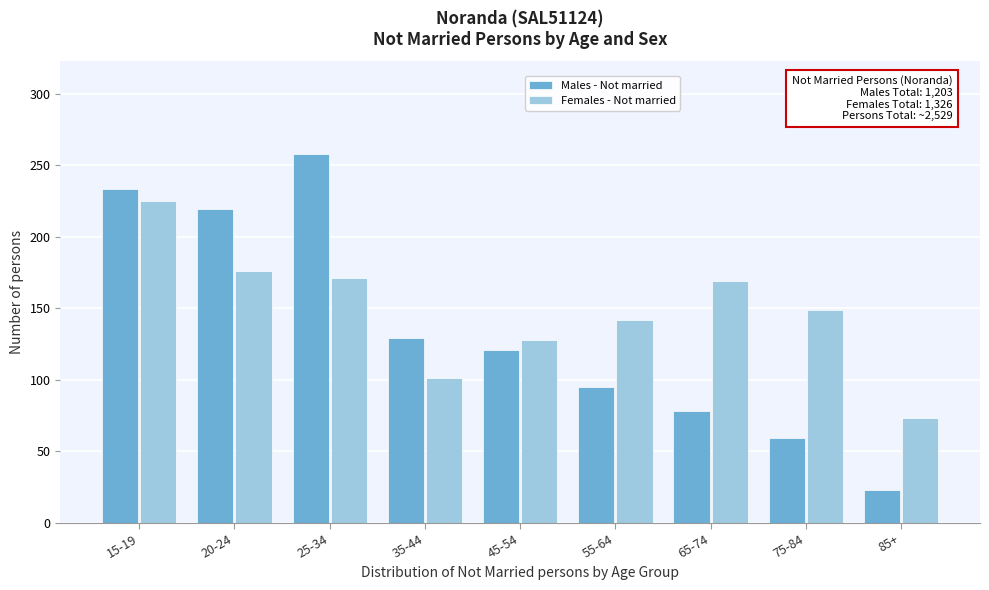

Reading left to right, what are all the values shown in this chart?

Males - Not married: 15-19=233	20-24=219	25-34=258	35-44=129	45-54=121	55-64=95	65-74=78	75-84=59	85+=23
Females - Not married: 15-19=225	20-24=176	25-34=171	35-44=101	45-54=128	55-64=142	65-74=169	75-84=149	85+=73